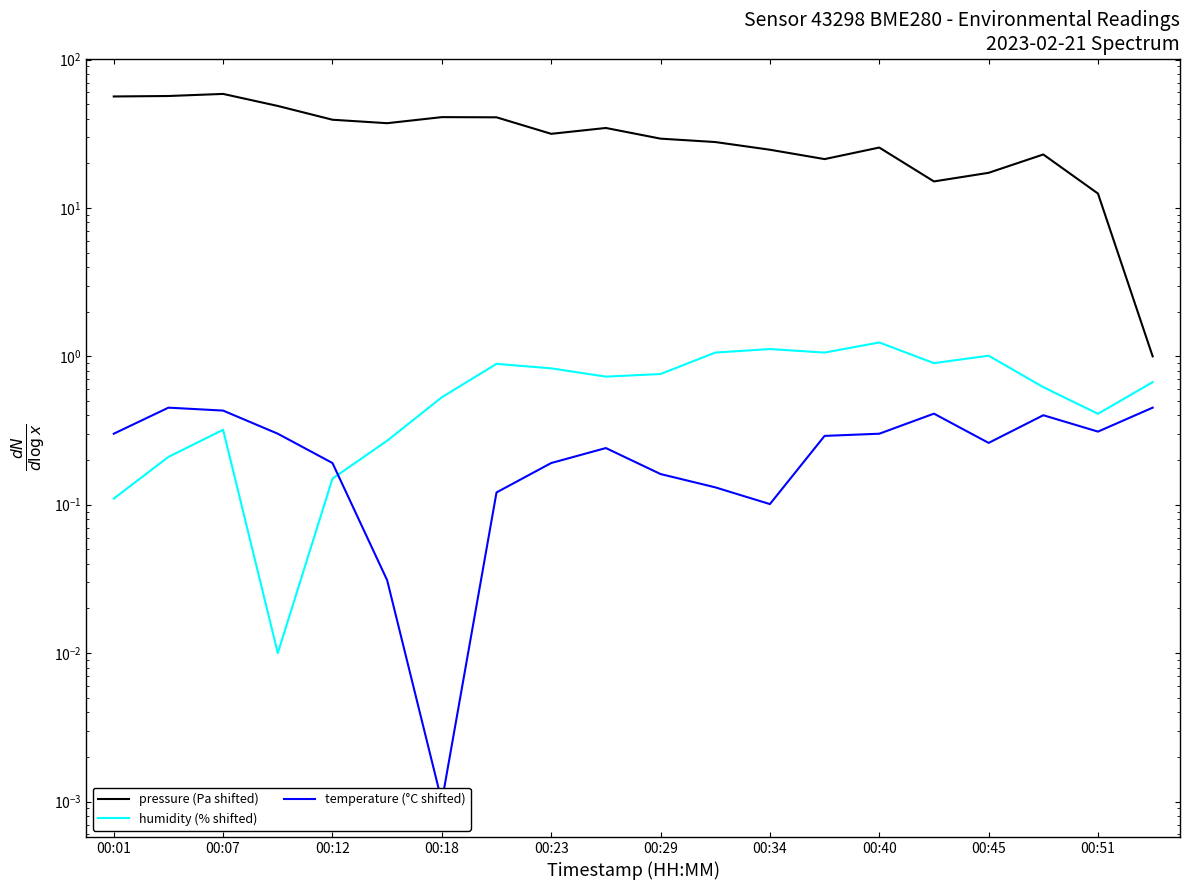

Which series has the largest range (max minus min)?

pressure (Pa shifted)